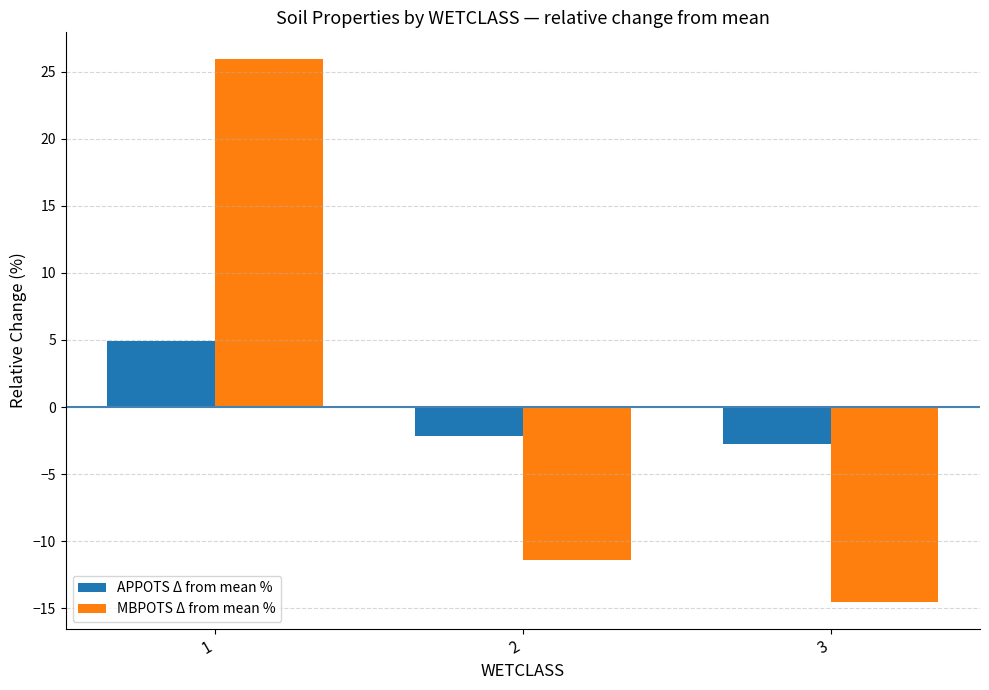

What is the greatest value displayed?

25.9